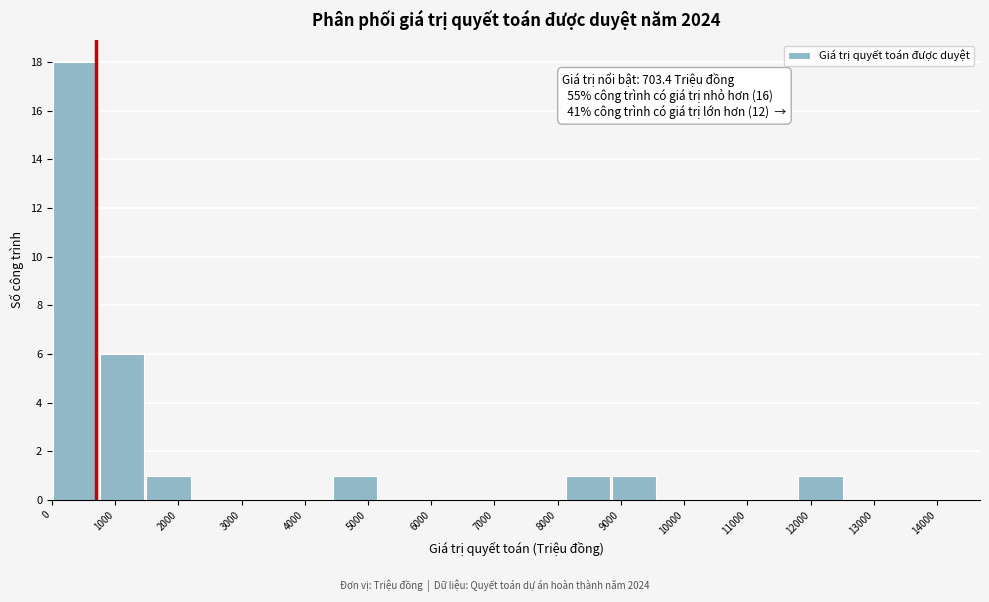

Which range on the x-axis has the tallest bar?

0 to 700